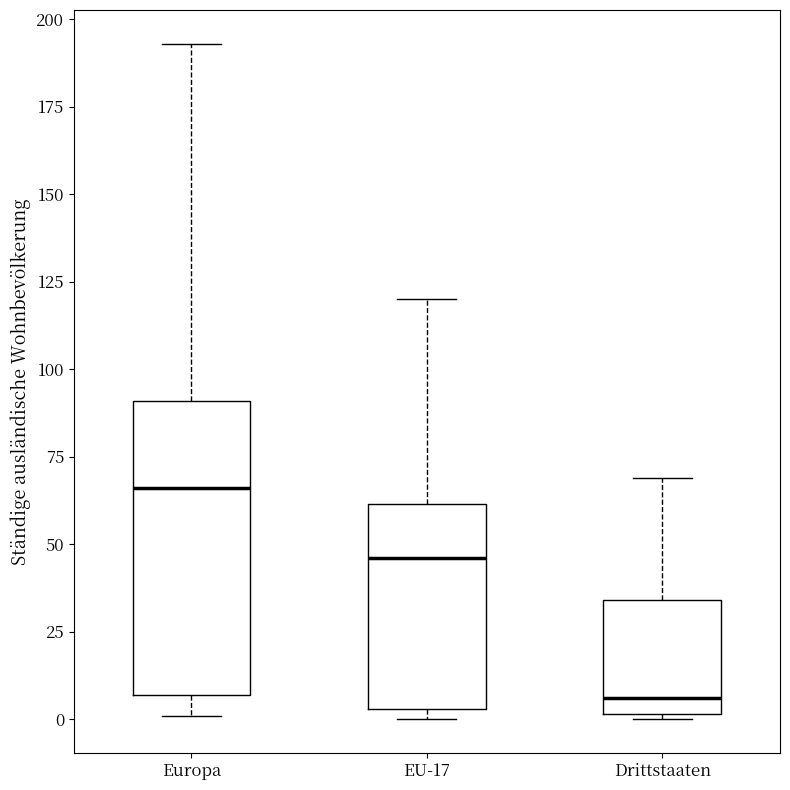

Reading left to right, transcribe this box plot: for each box, give where its median line is, the range the box spans, and where its two whiskers end, as read against the y-axis. The values are not printed on the chart, so give them approximately, as read against the axis.

Europa: median 65, box 5 to 90, whiskers 0 to 195
EU-17: median 45, box 5 to 60, whiskers 0 to 120
Drittstaaten: median 5, box 0 to 35, whiskers 0 to 70